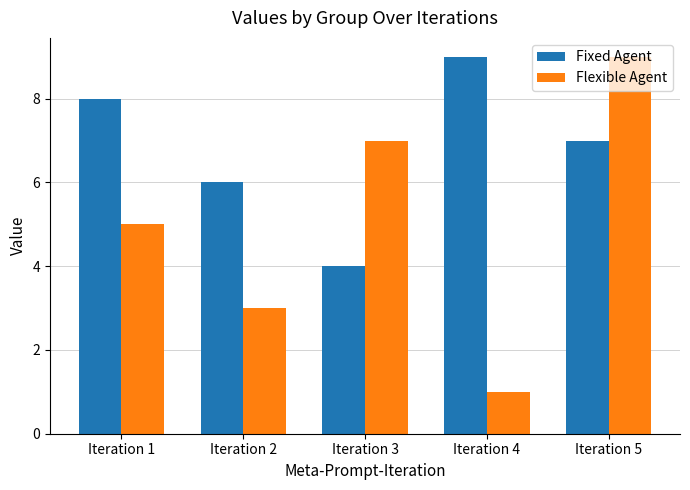

Reading left to right, what are all the values shown in this chart?

Fixed Agent: 8	6	4	9	7
Flexible Agent: 5	3	7	1	9